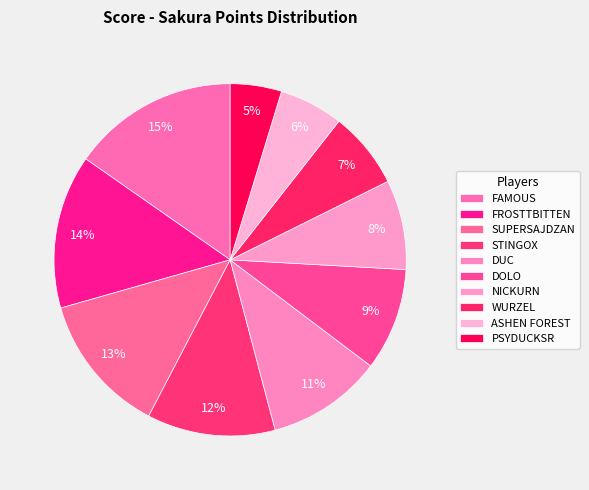

To the nearest percent, what is the average slice percentage?

10%